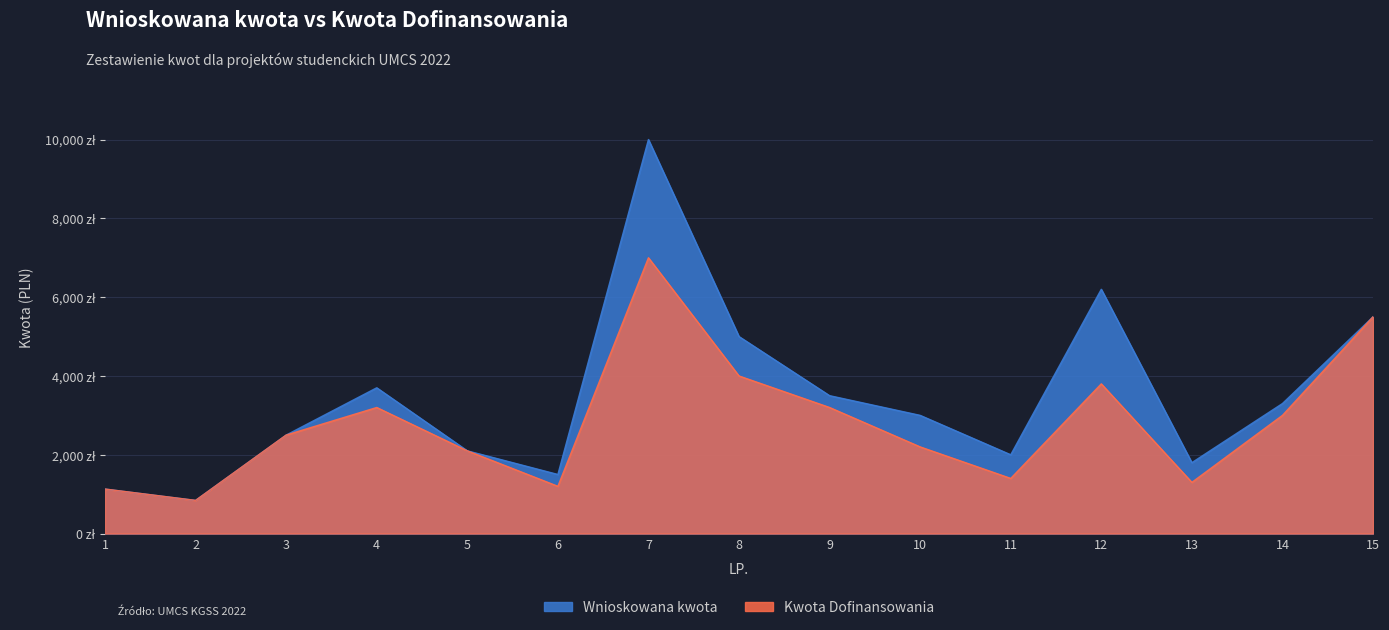

What is the minimum value shown in the chart?

842